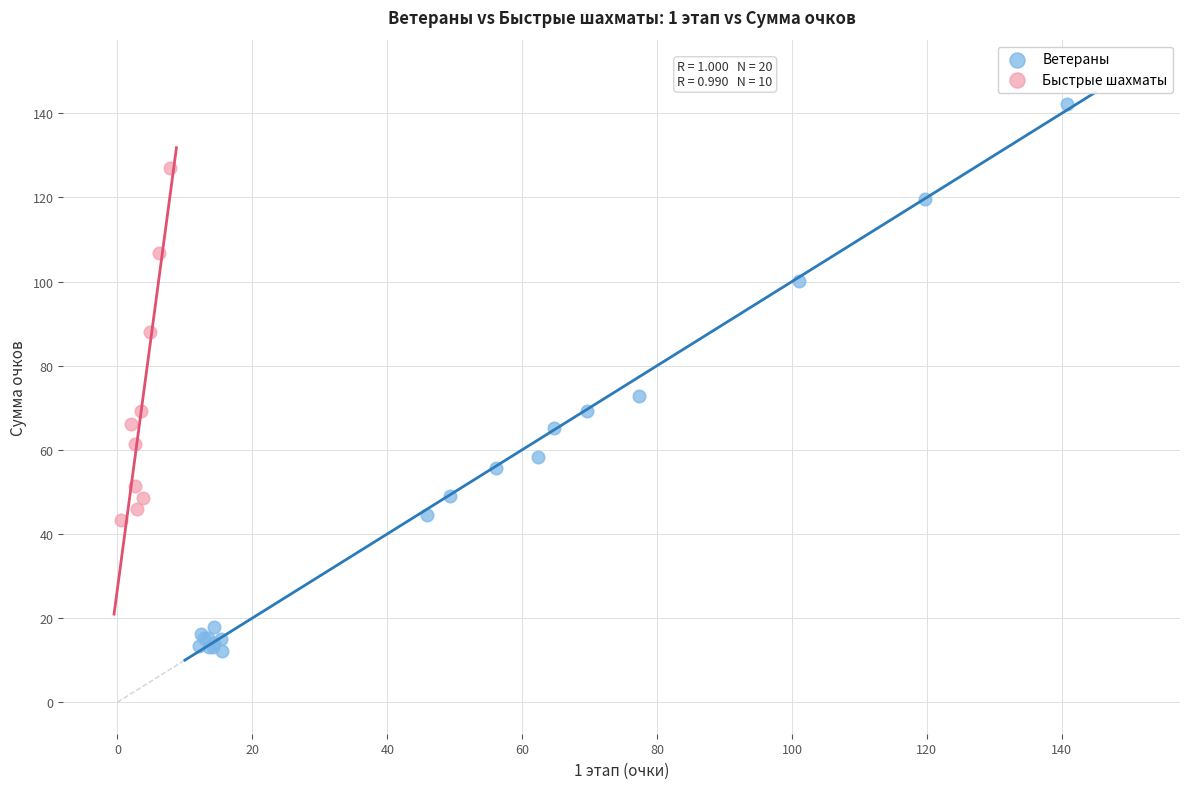

Which series reaches the maximum Y coordinate?

Ветераны